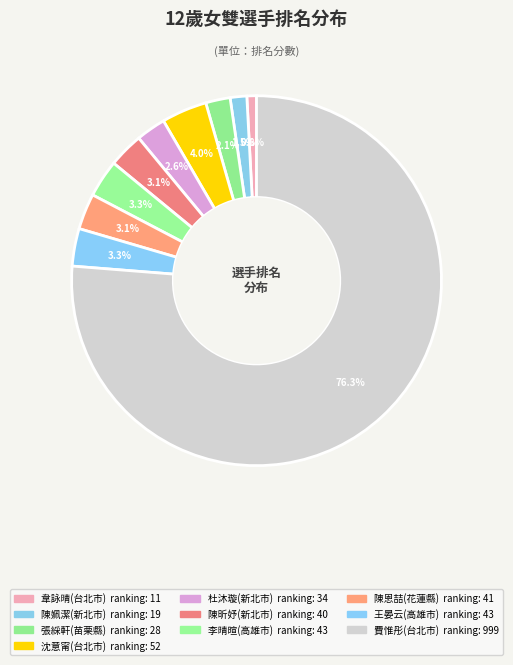

To the nearest percent, what portion does 陳恩喆(花蓮縣) represent?

3%